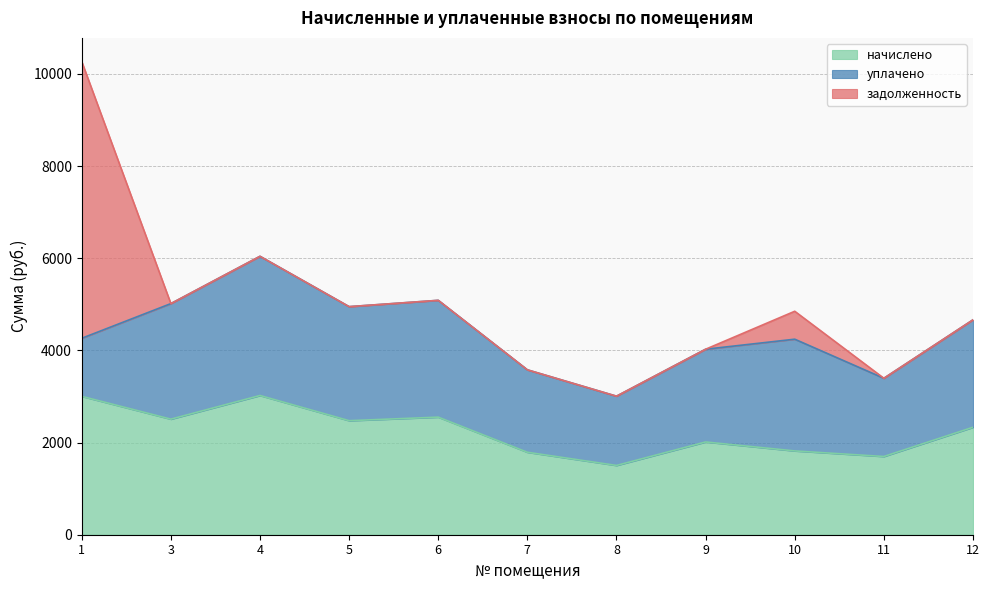

List the labels in order of начислено value, largest first.

4, 1, 6, 3, 5, 12, 9, 10, 7, 11, 8